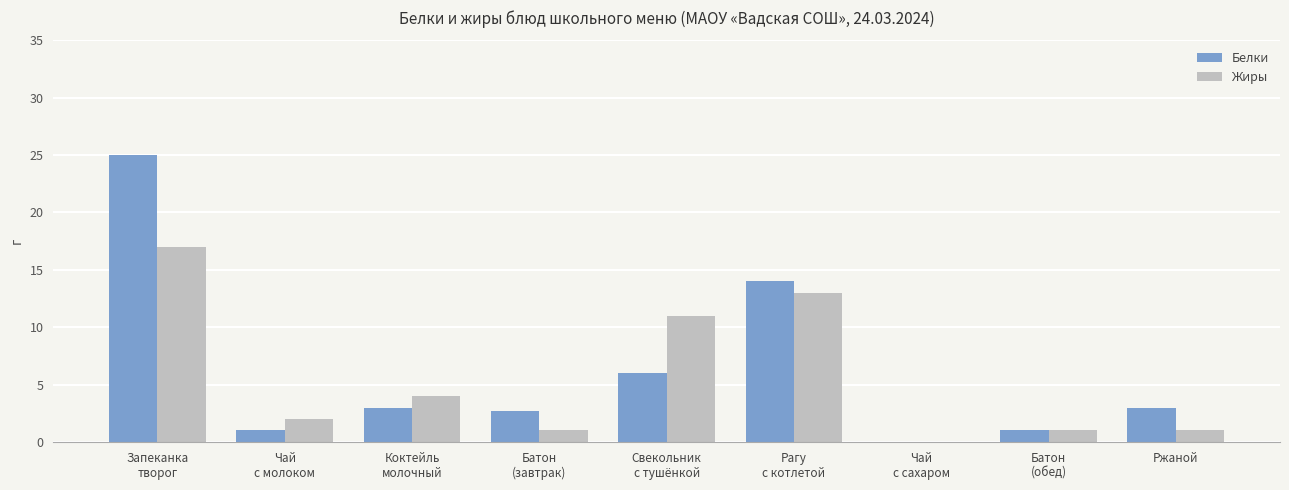

Which series has the largest range (max minus min)?

Белки